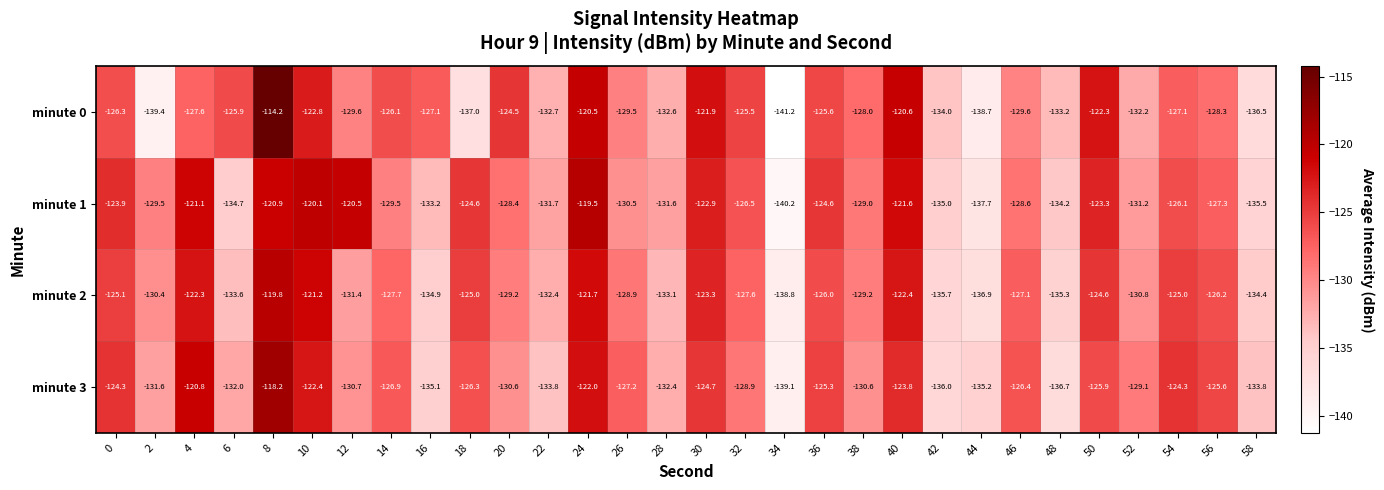

What is the difference between the maximum and minimum values in the minute 1 series?

20.7